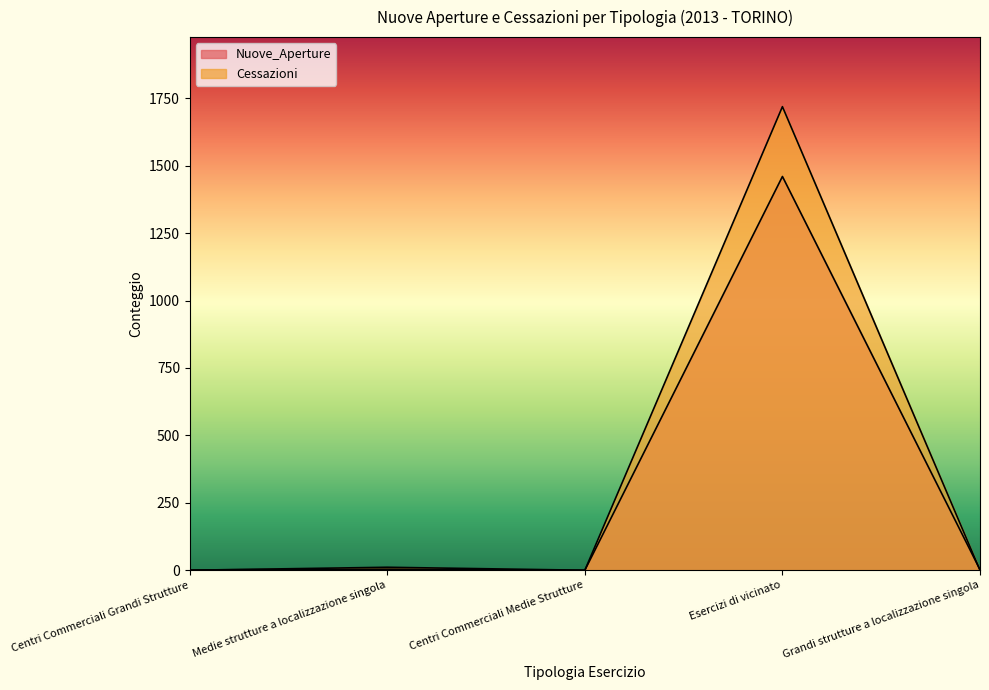

What is the difference between the highest and lowest values at Centri Commerciali Grandi Strutture?

1